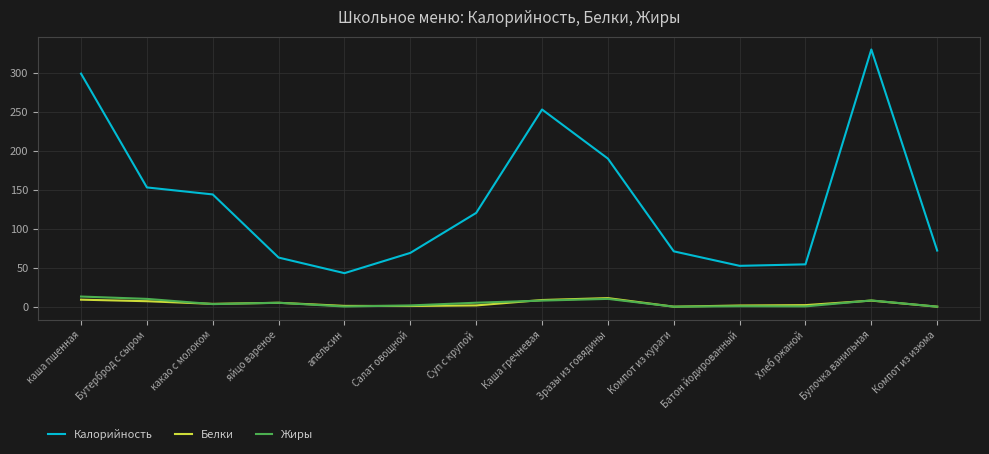

What is the difference between the maximum and second lowest values in the Белки series?

11.0